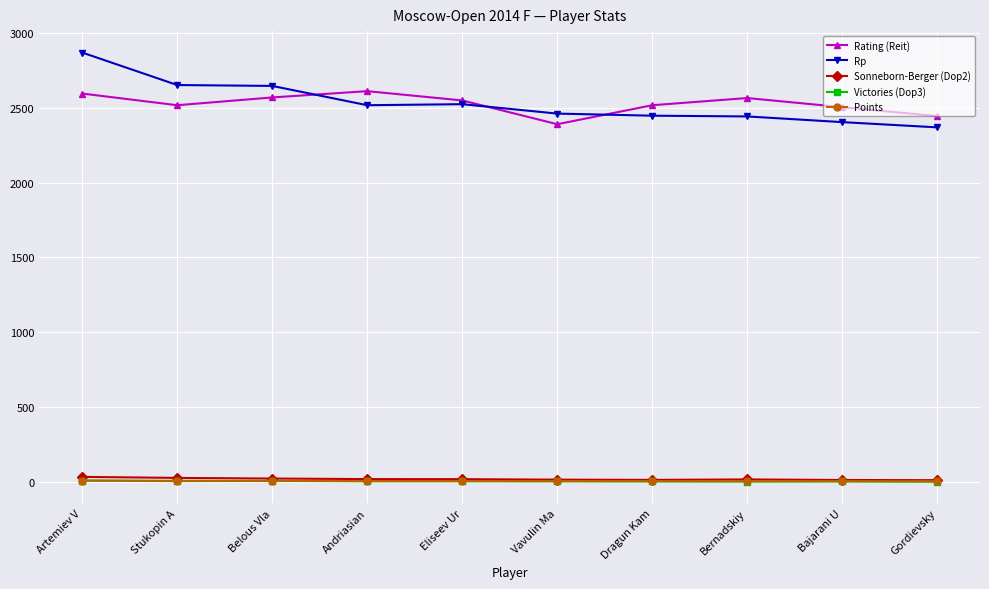

In Rp, how many points are lower than both neighbors (excluding endpoints)?

1